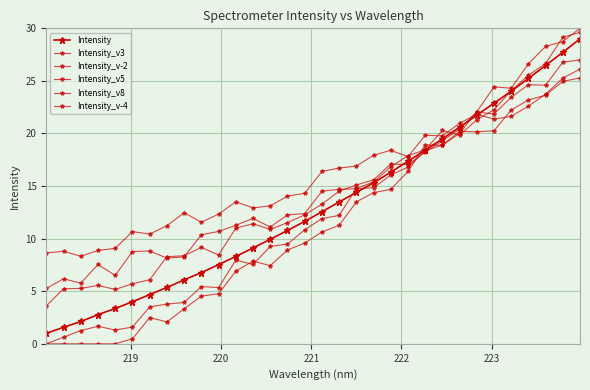

How many lines are shown in the chart?

6